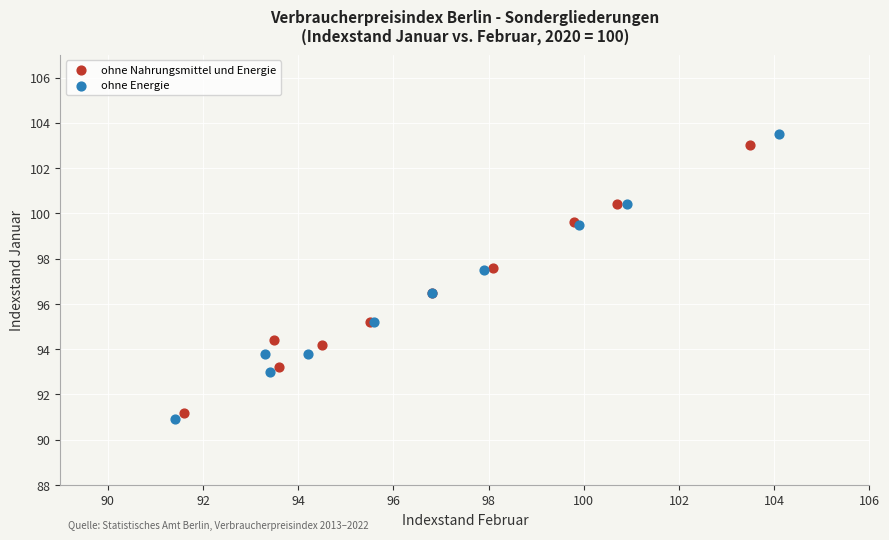

Which series has the largest Y range (max minus min)?

ohne Energie